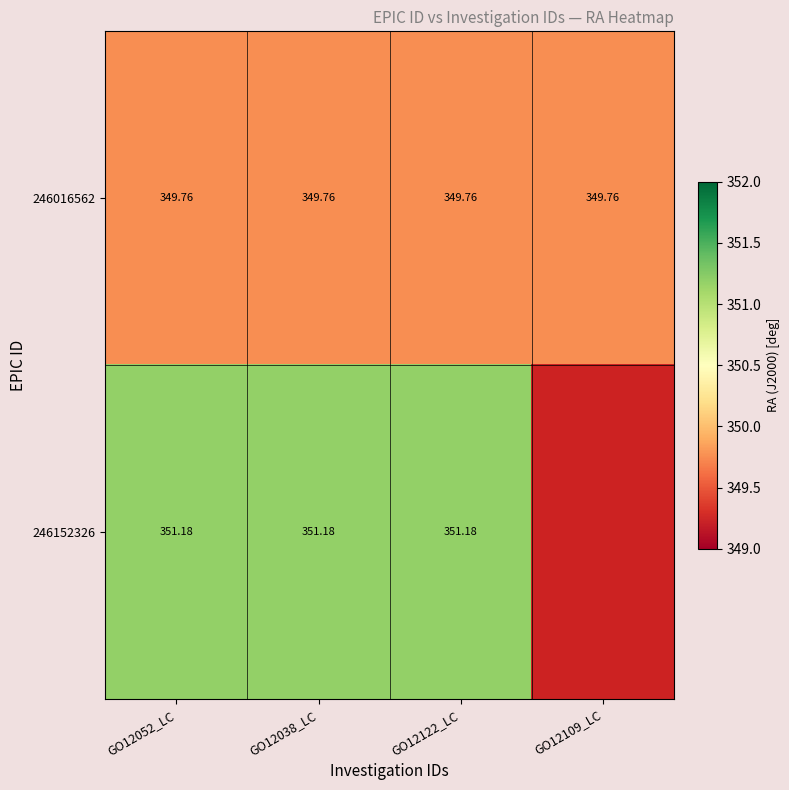

At how many categories does at least one series exceed 350?

3